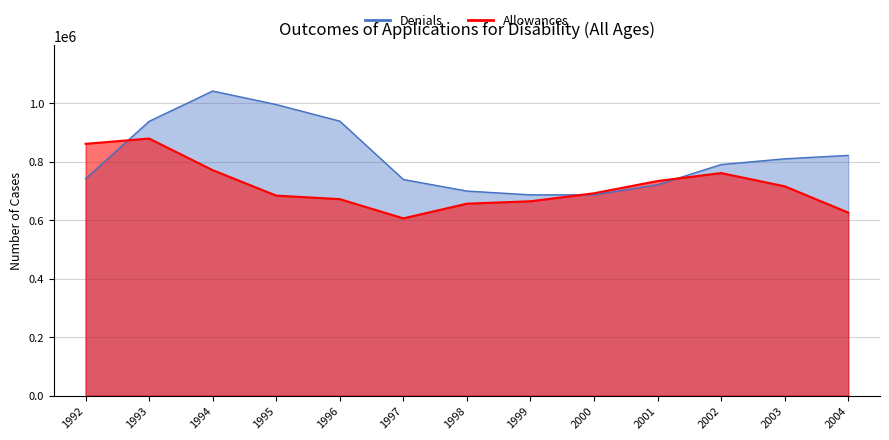

At which category is the sum across all series the highest?

1993